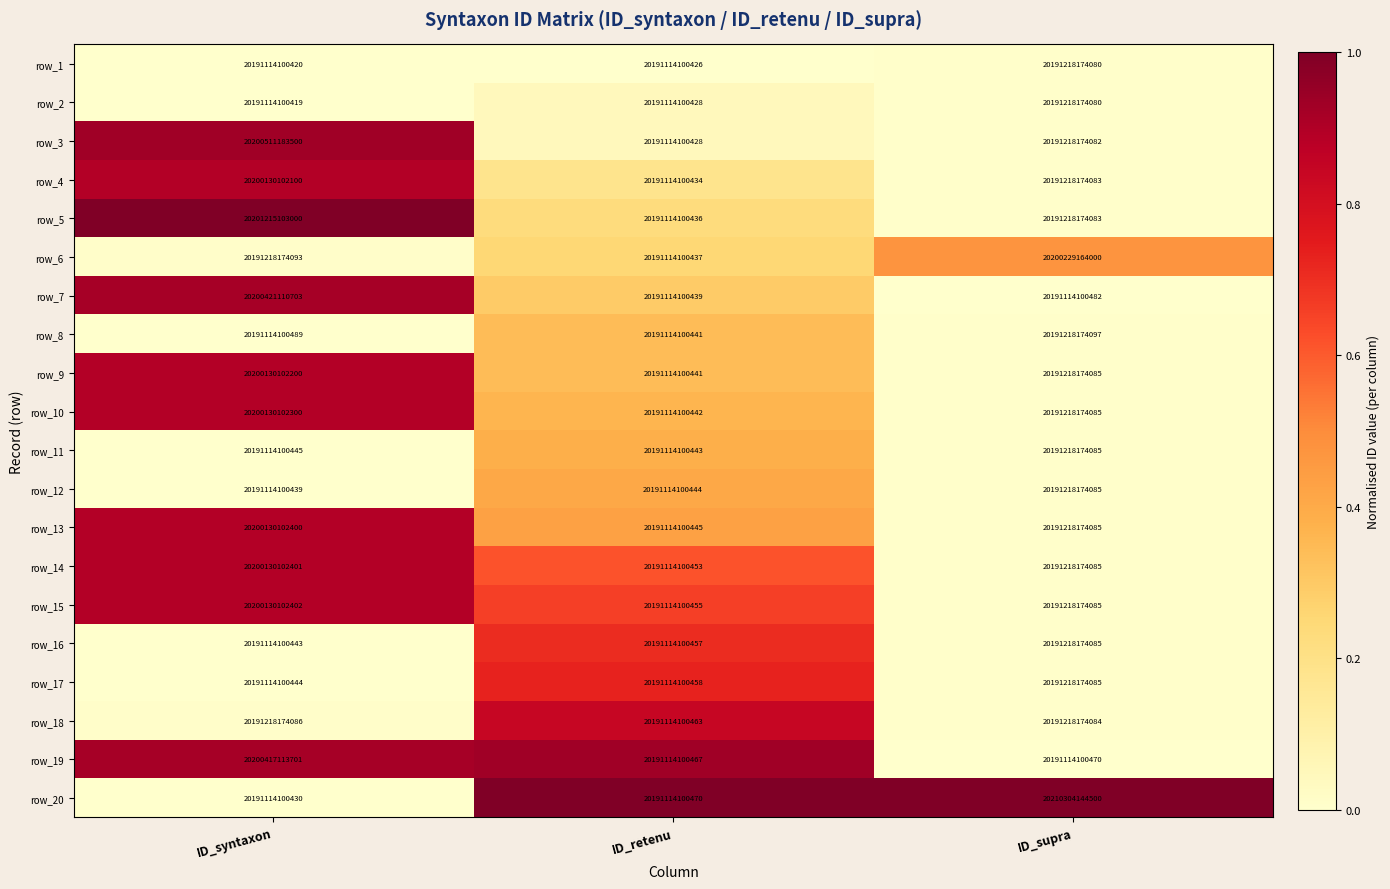

Is the value of row_12 at ID_syntaxon greater than the value of row_6 at ID_supra?

No